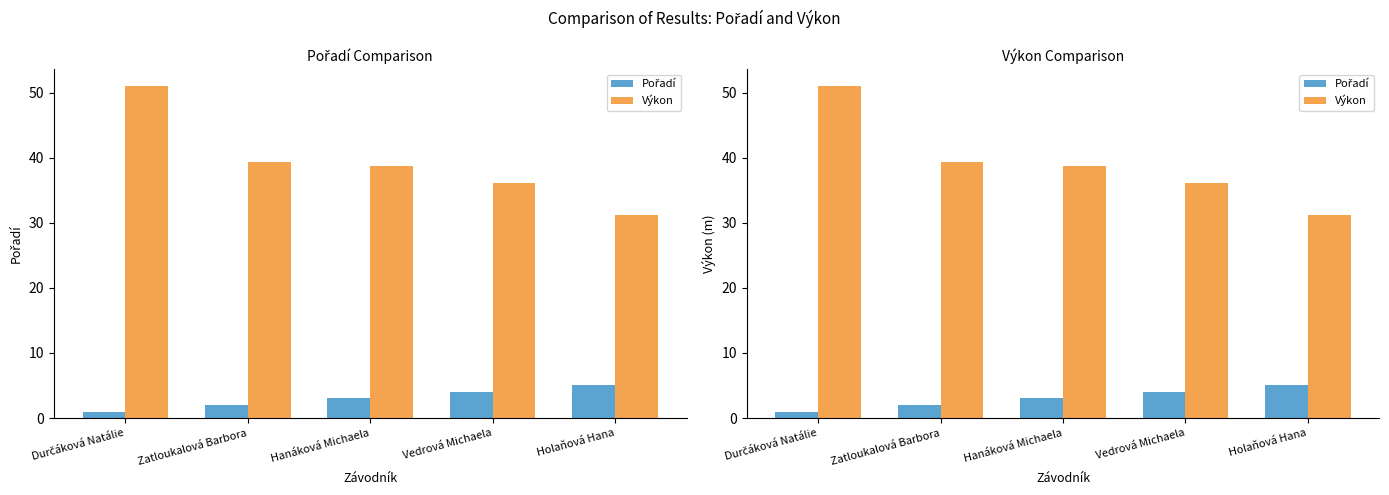

Reading left to right, extract all data points from this chart.

Pořadí: 1.0	2.0	3.0	4.0	5.0
Výkon: 51.0	39.3	38.8	36.1	31.2